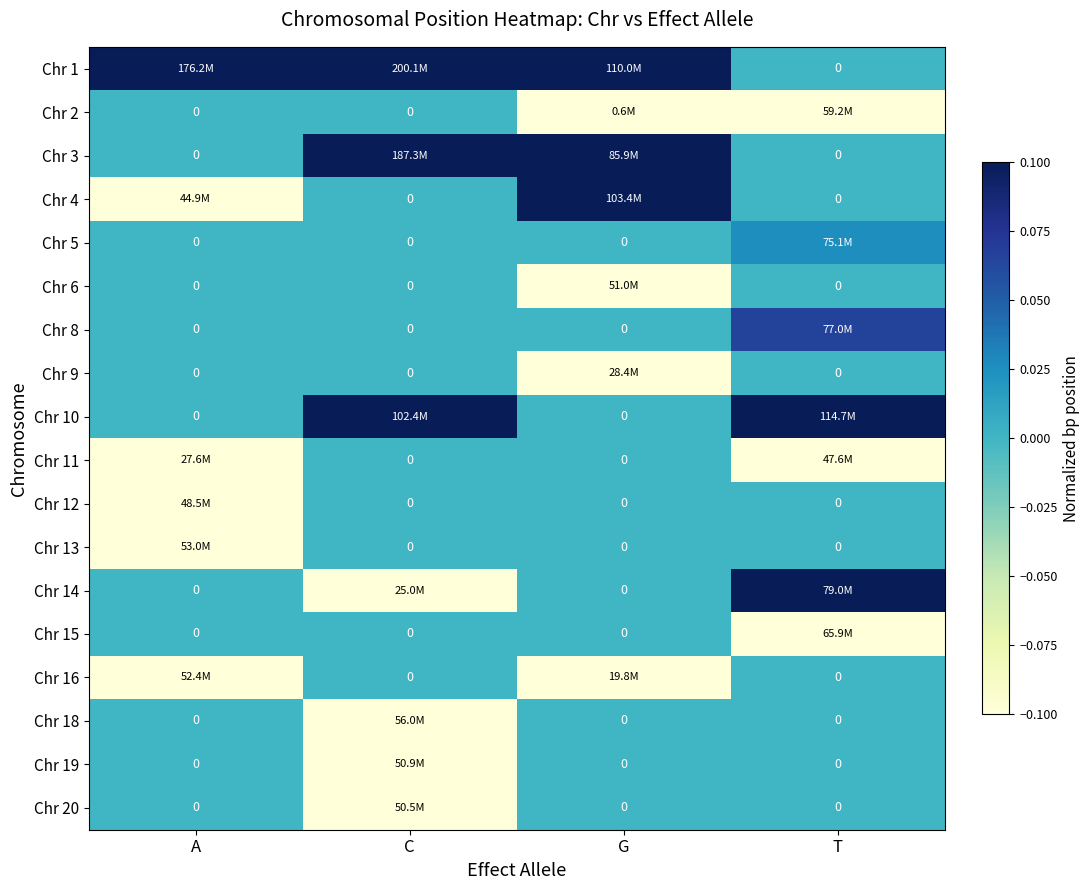

Between G and A, which is larger?

G